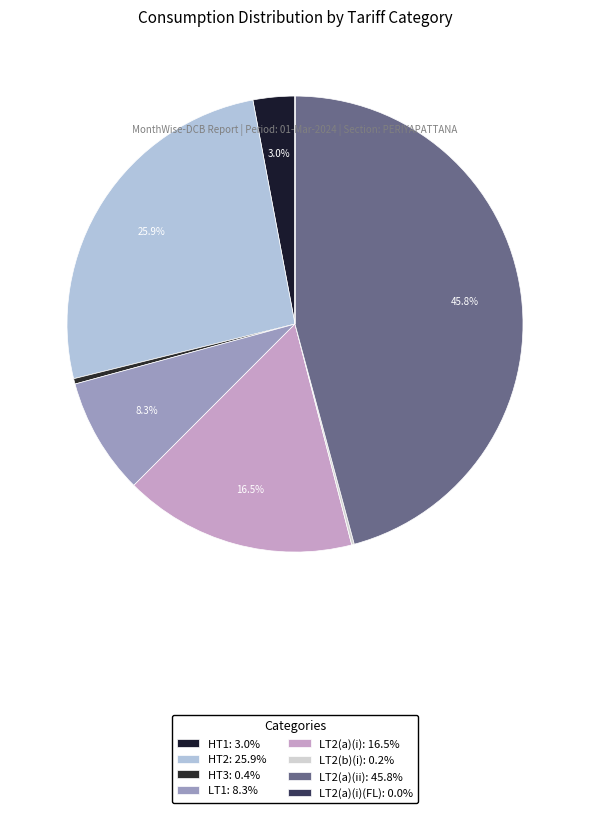

To the nearest percent, what is the difference between the largest and smallest slice percentages?

46%